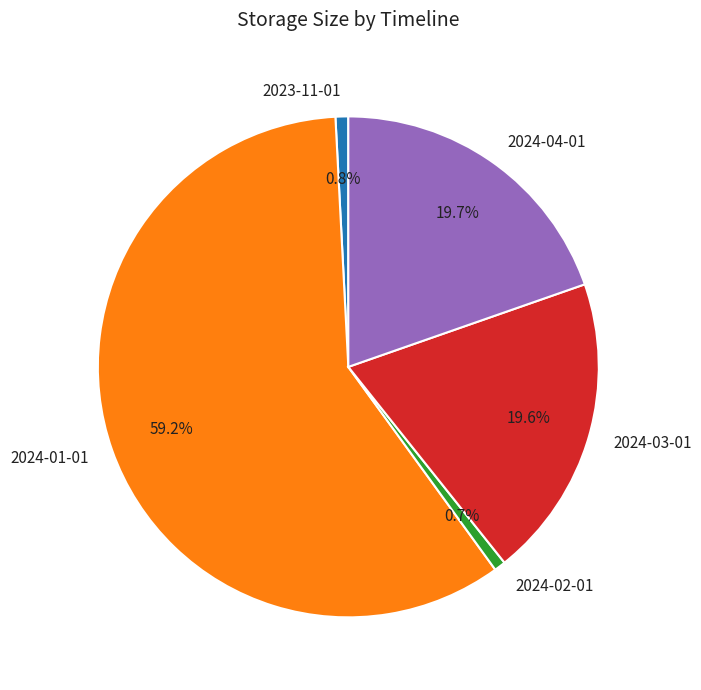

True or false: 2024-01-01 accounts for 54% of the total.

False